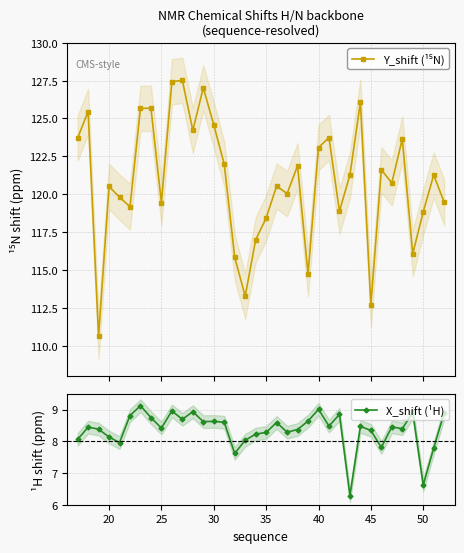

How many data points in Y_shift (¹⁵N) are less than 121?

18